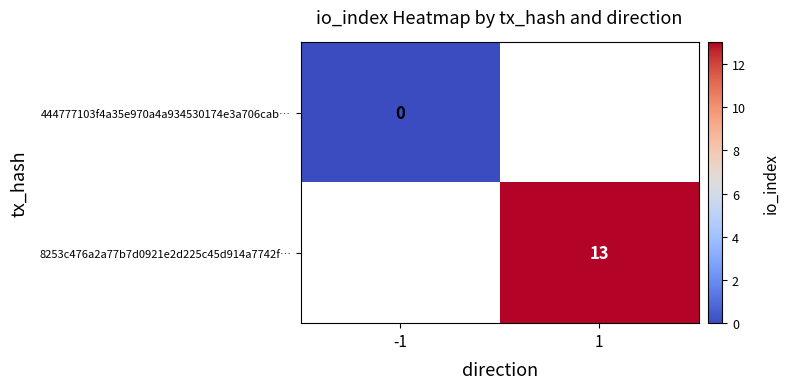

Is the value of 444777103f4a35e970a4a934530174e3a706cab… at -1 greater than the value of 8253c476a2a77b7d0921e2d225c45d914a7742f… at 1?

No